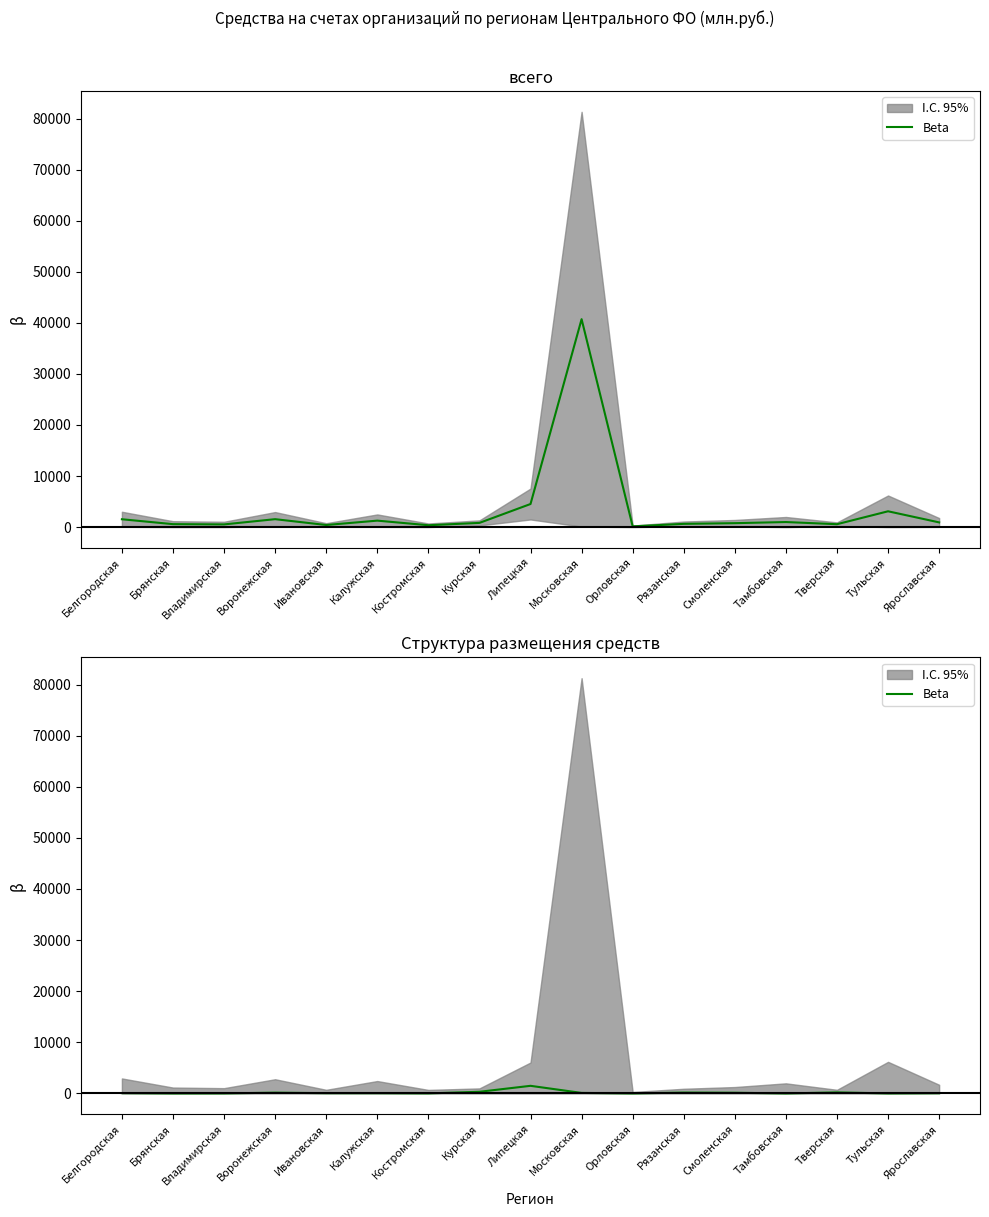

Rank the categories by value from highest to lowest.

Липецкая, Курская, Тверская, Рязанская, Воронежская, Смоленская, Московская, Белгородская, Ивановская, Калужская, Ярославская, Костромская, Владимирская, Тульская, Брянская, Орловская, Тамбовская